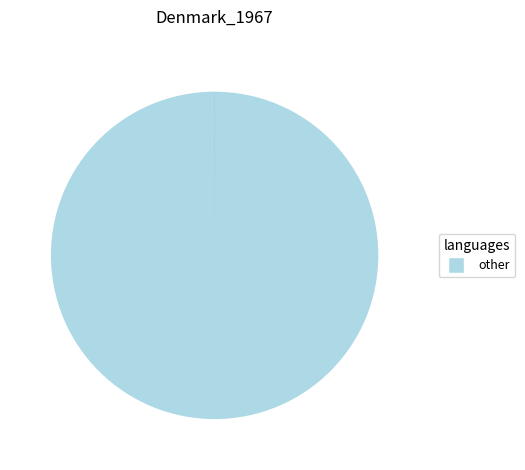

Does any single category account for the majority?

Yes